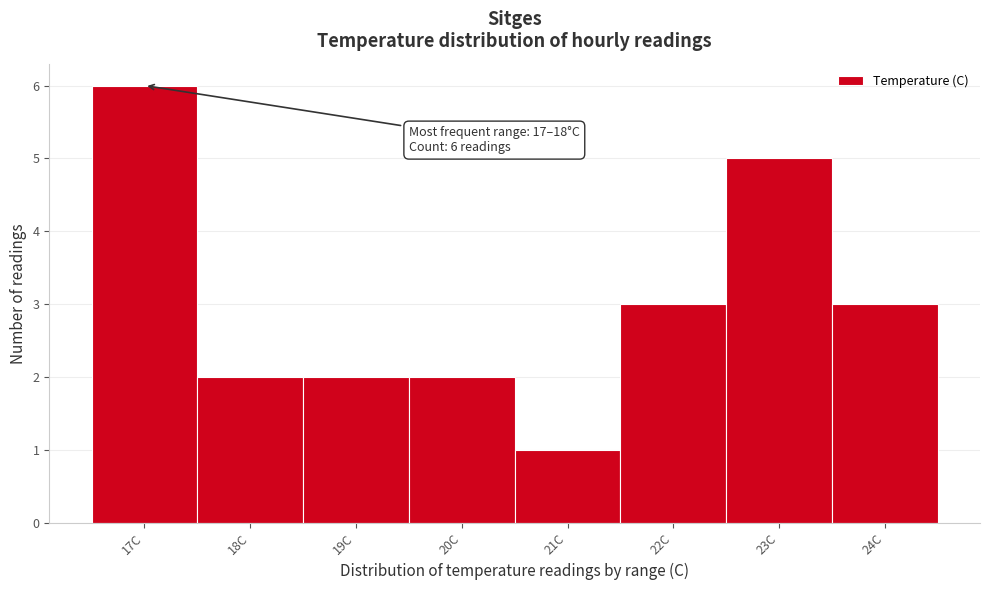

Reading right to left, extract all data points from this chart.

3	5	3	1	2	2	2	6